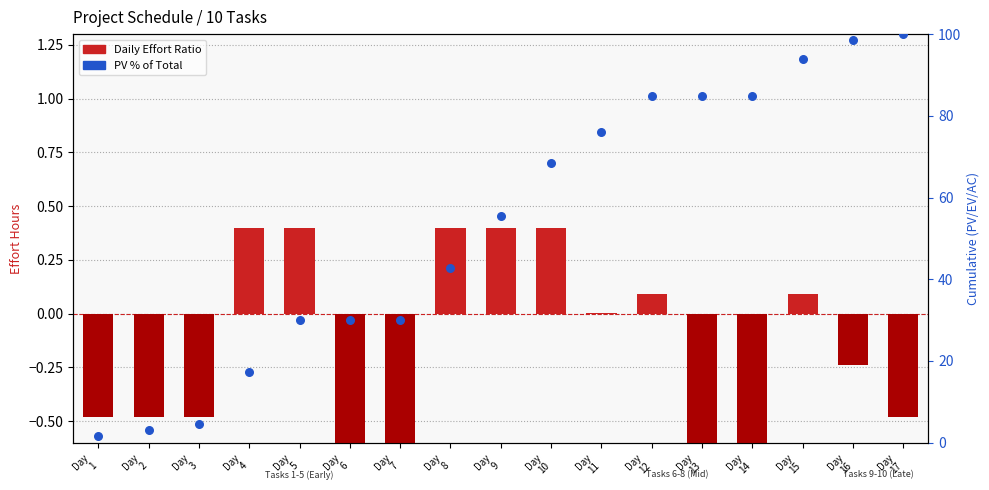

What is the total value across all series at Day
14?

84.3